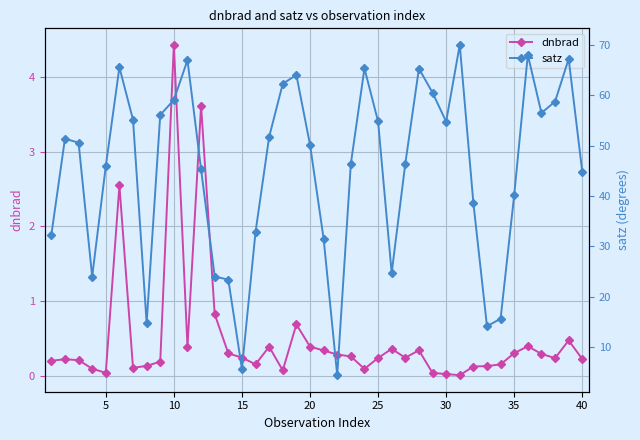

How many series are shown in this chart?

2